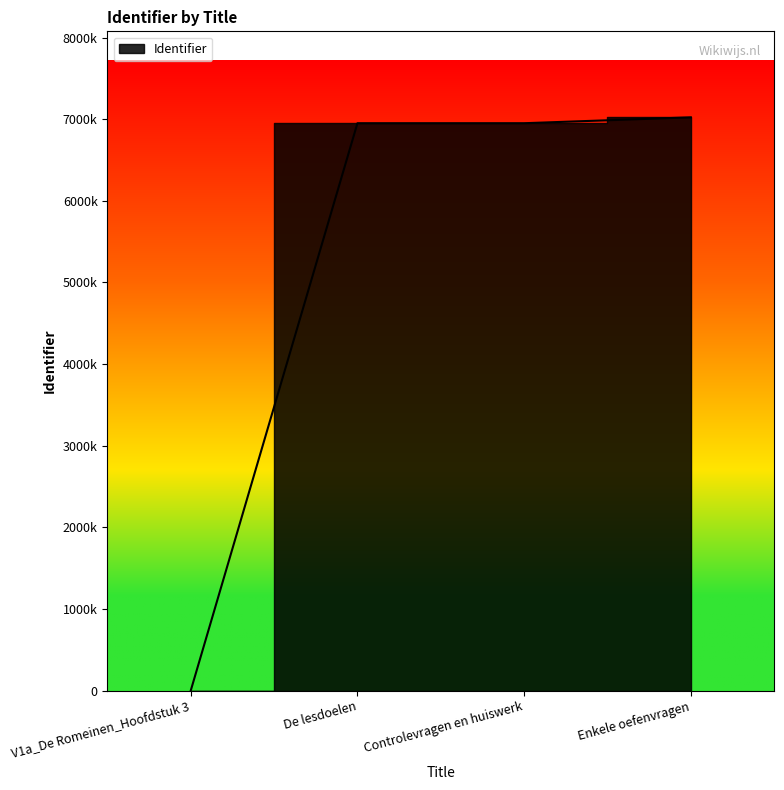

Which category has the highest value across all series?

Enkele oefenvragen